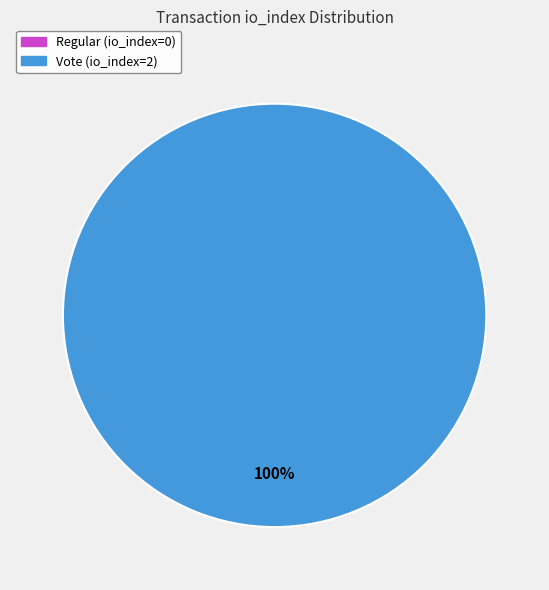

How many slices are in this pie chart?

2